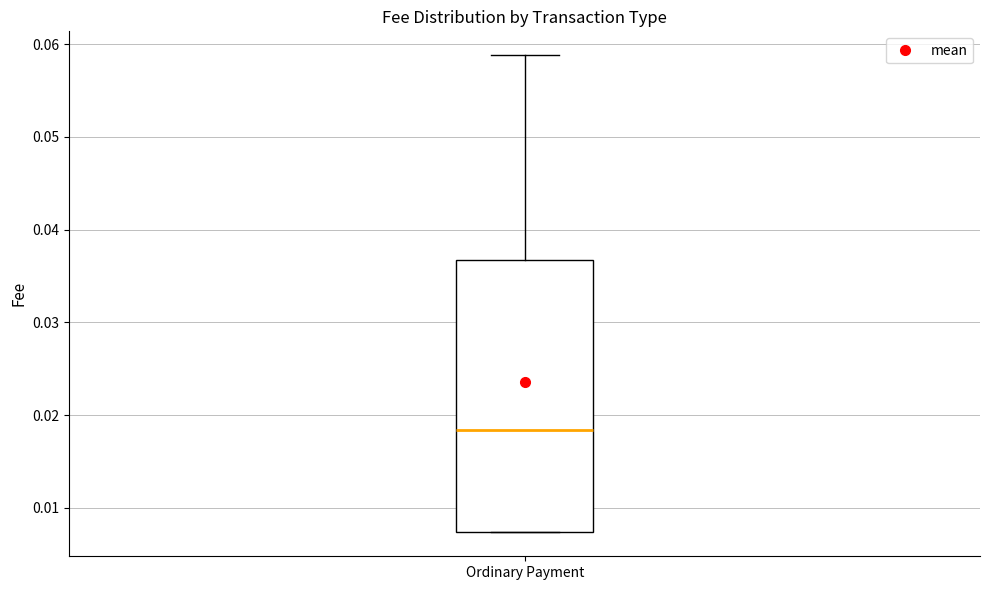

Transcribe this box plot: give where the median line is, the range the box spans, and where the two whiskers end, as read against the y-axis. The values are not printed on the chart, so give them approximately, as read against the axis.

median 0.018, box 0.007 to 0.037, whiskers 0.007 to 0.059